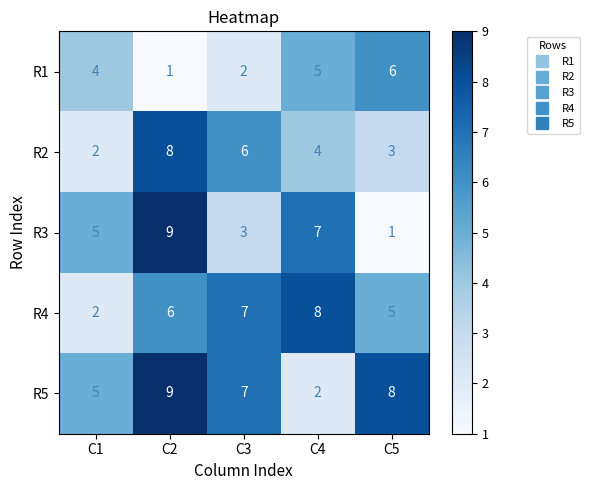

Which category has the highest value across all series?

C2